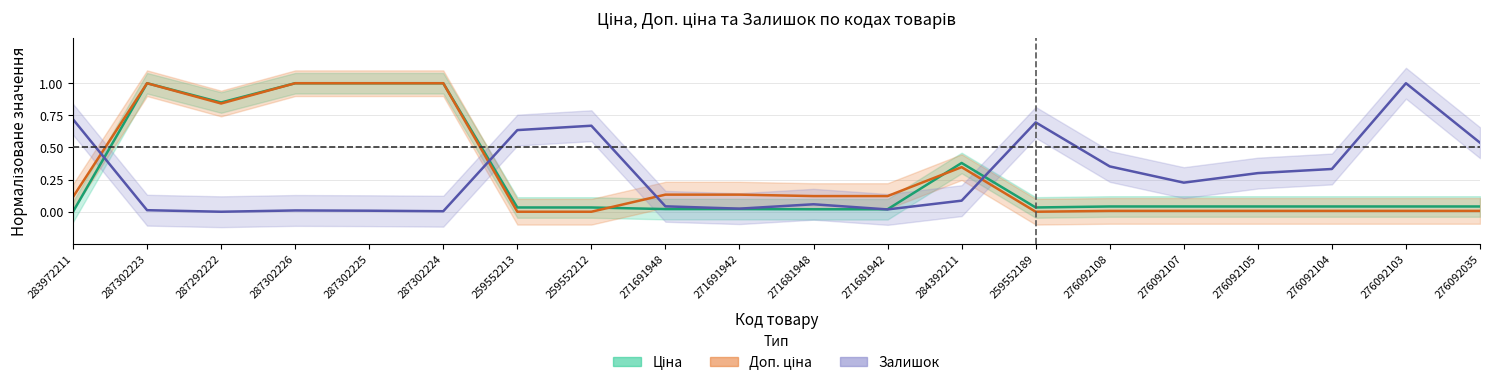

The Доп. ціна series shows 0.0 at 276092035. True or false?

False